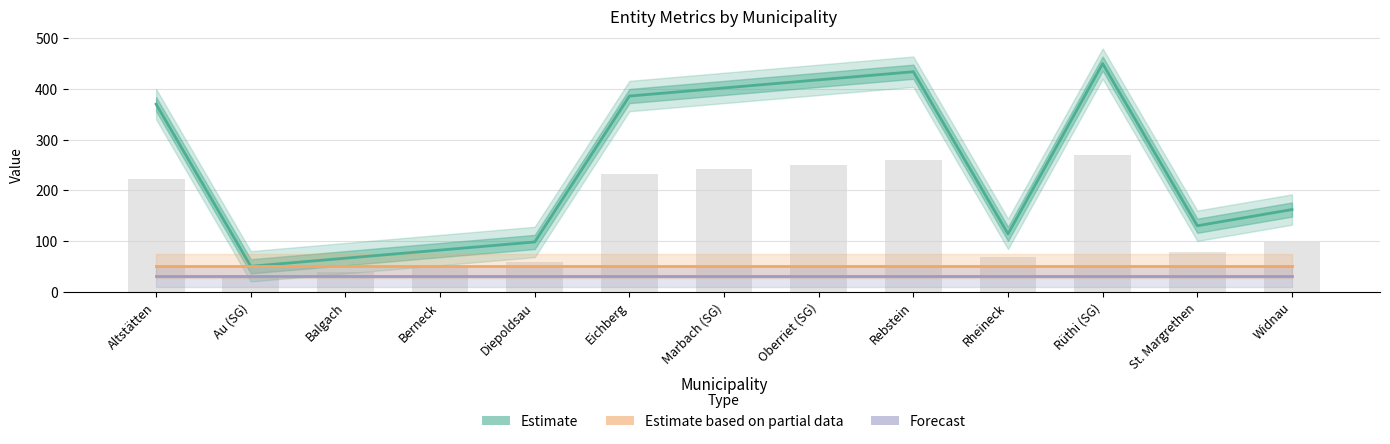

What position from the left is Au (SG)?

2